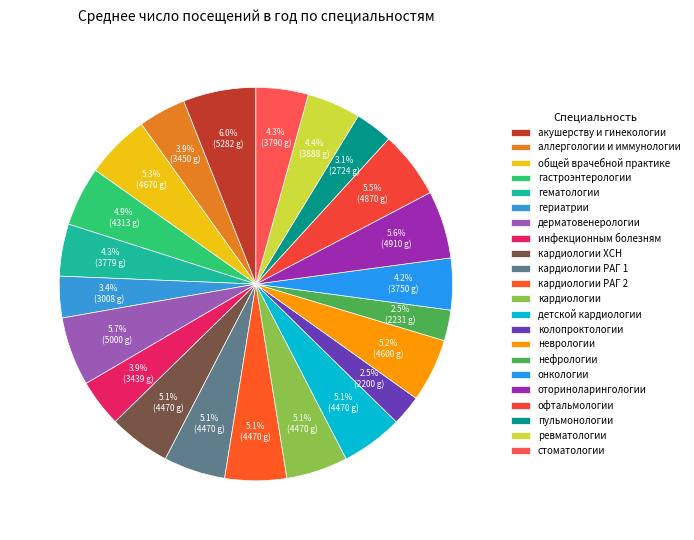

Does акушерству и гинекологии represent more than half of the total?

No